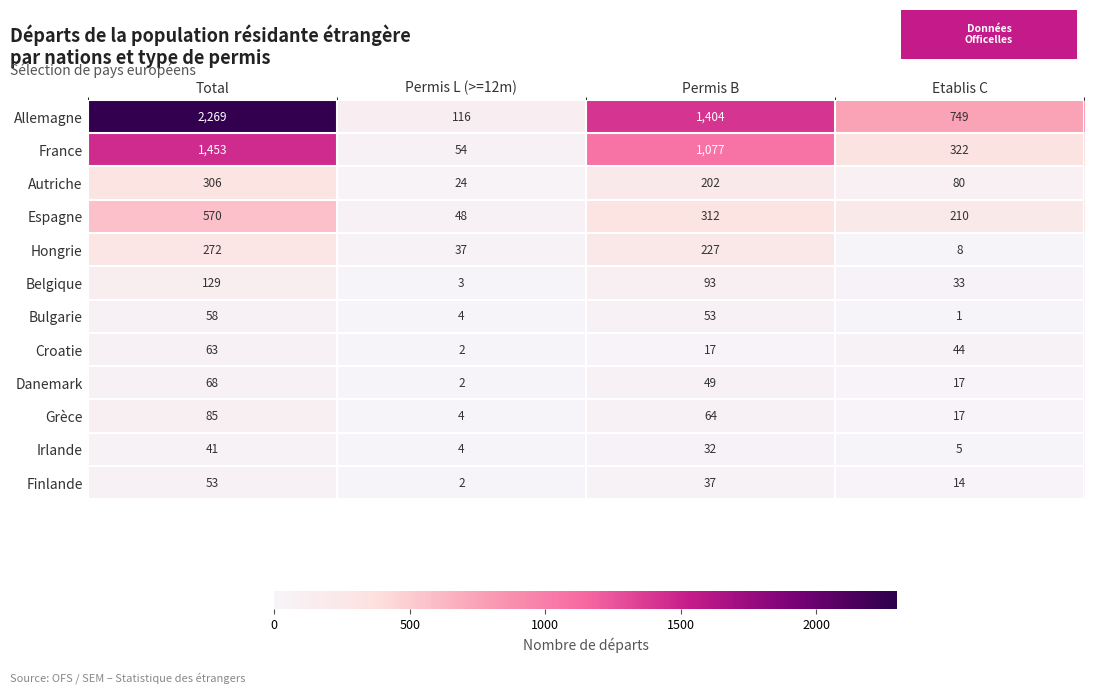

The Bulgarie series shows 102 at Total. True or false?

False